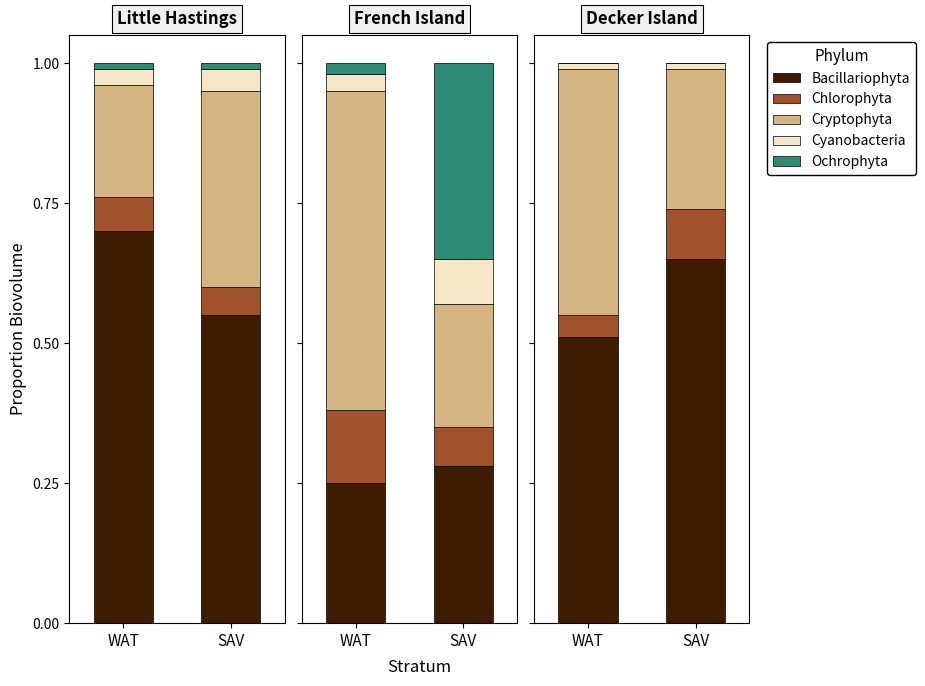

Reading left to right, what are all the values shown in this chart?

Bacillariophyta: 0.7	0.6	0.2	0.3	0.5	0.7
Chlorophyta: 0.1	0.1	0.1	0.1	0.0	0.1
Cryptophyta: 0.2	0.3	0.6	0.2	0.4	0.2
Cyanobacteria: 0.0	0.0	0.0	0.1	0.0	0.0
Ochrophyta: 0.0	0.0	0.0	0.3	0.0	0.0